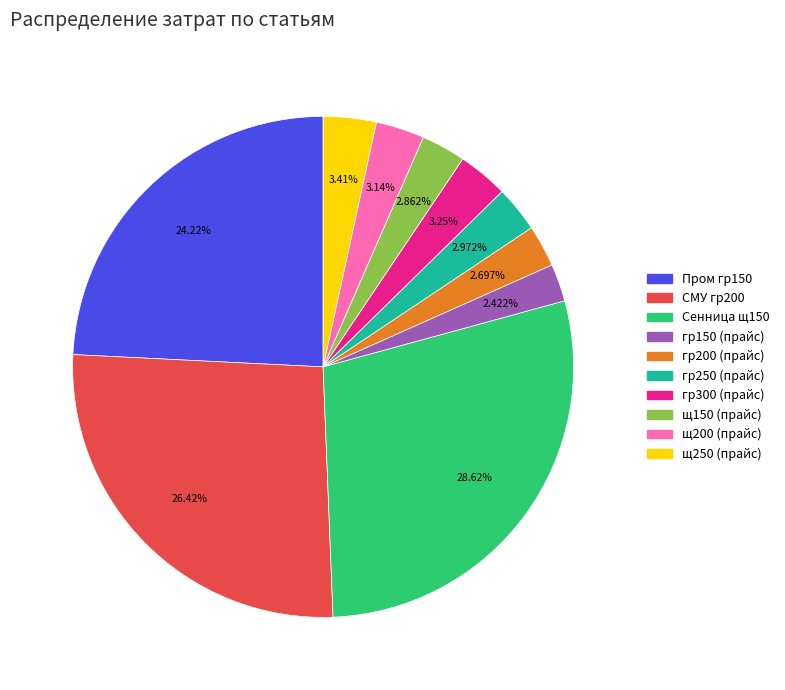

To the nearest percent, what is the difference between the largest and smallest slice percentages?

26%